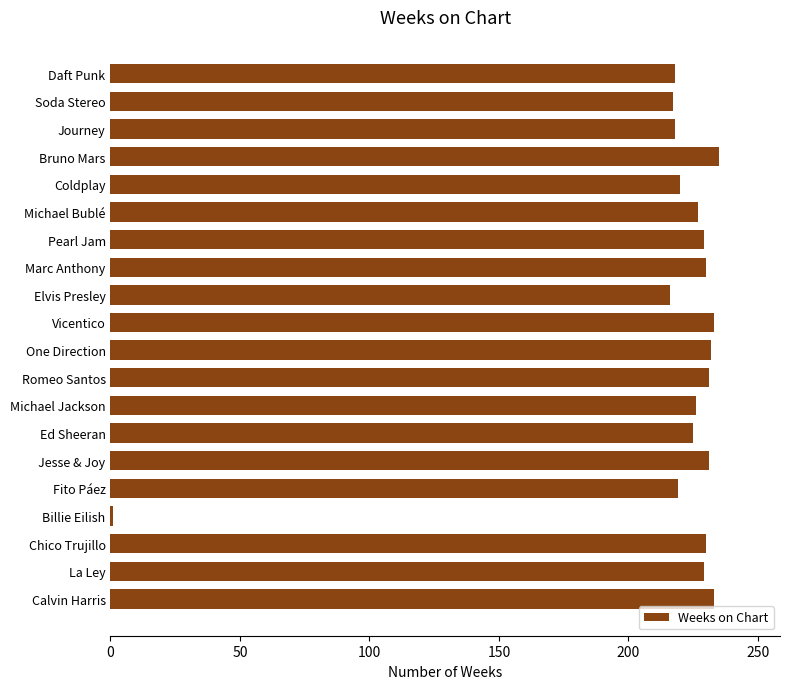

How many series are shown in this chart?

1